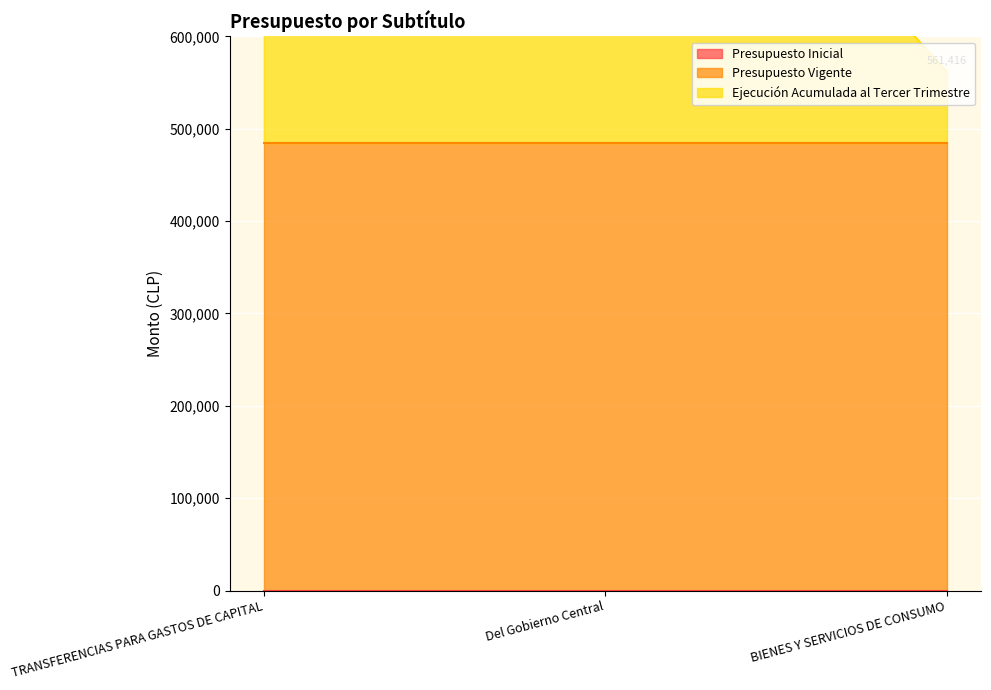

Is it true that Presupuesto Vigente equals 484416 at TRANSFERENCIAS PARA GASTOS DE CAPITAL?

True